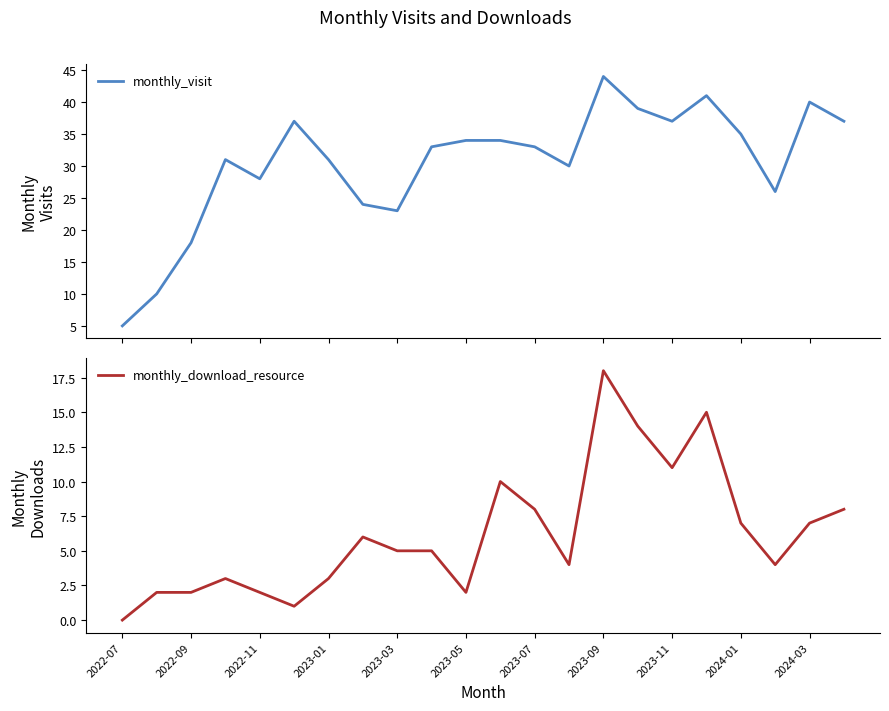

What value does the monthly_visit series have at 11?

34